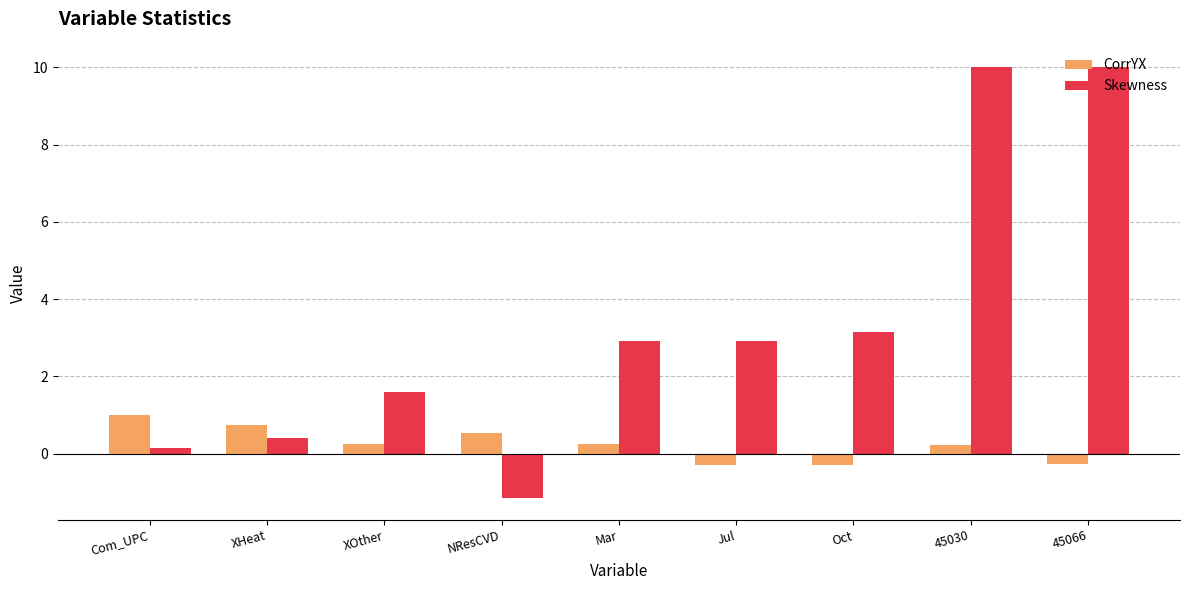

At 45066, list the series in order from smallest to largest.

CorrYX, Skewness